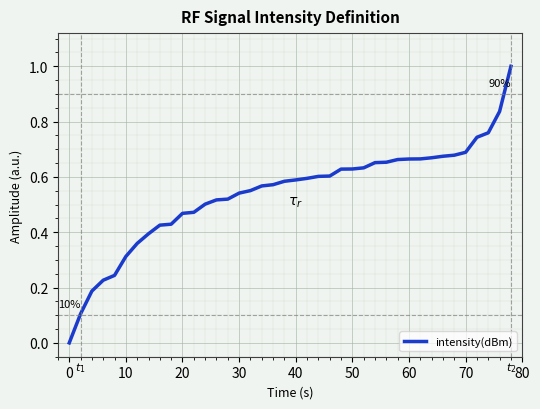

What is the difference between the maximum and minimum values?

1.0